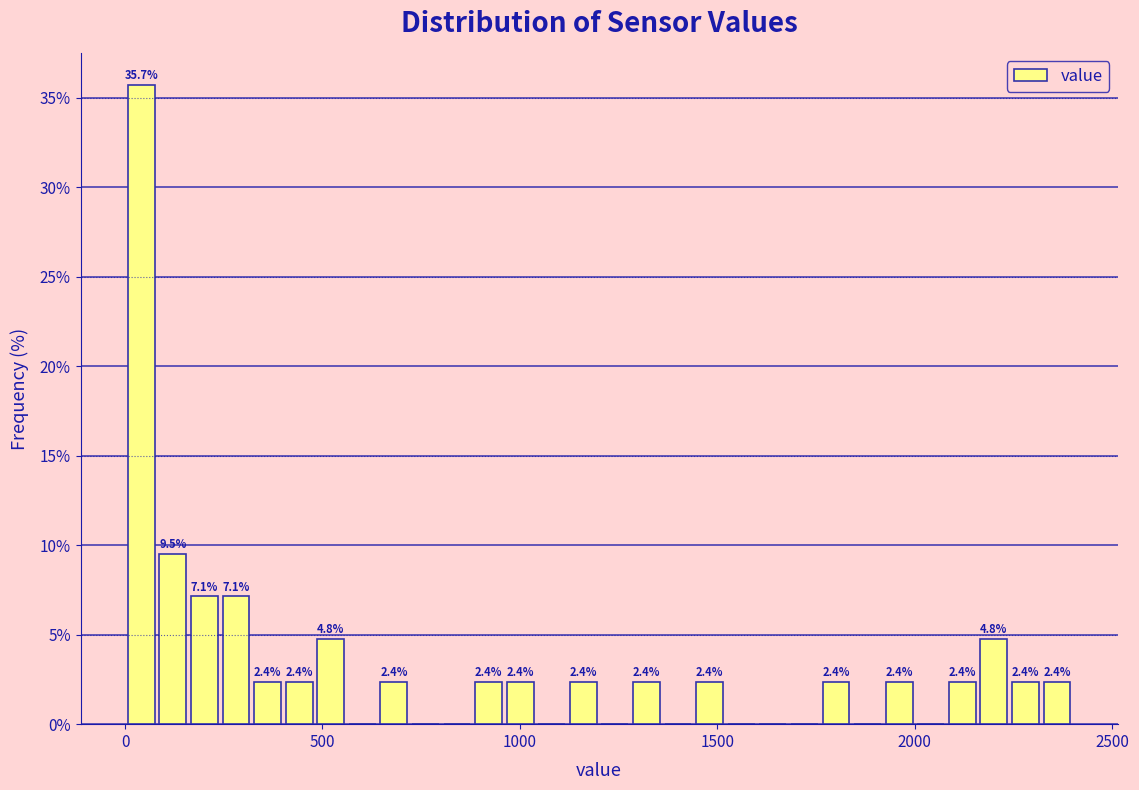

Read against the x-axis, roughly where is the centre of the tallest bar?

50